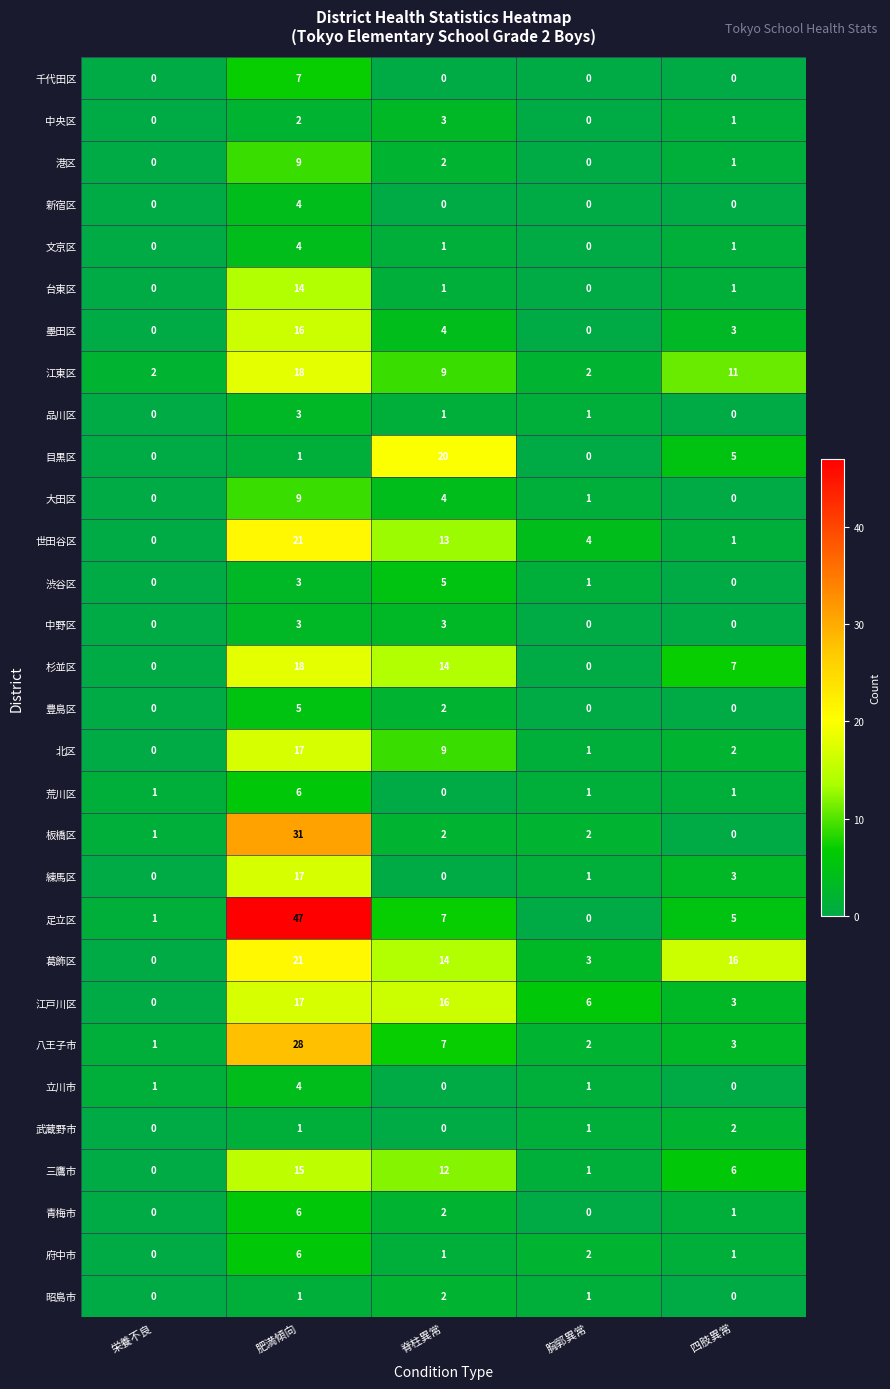

At how many categories does at least one series exceed 40?

1